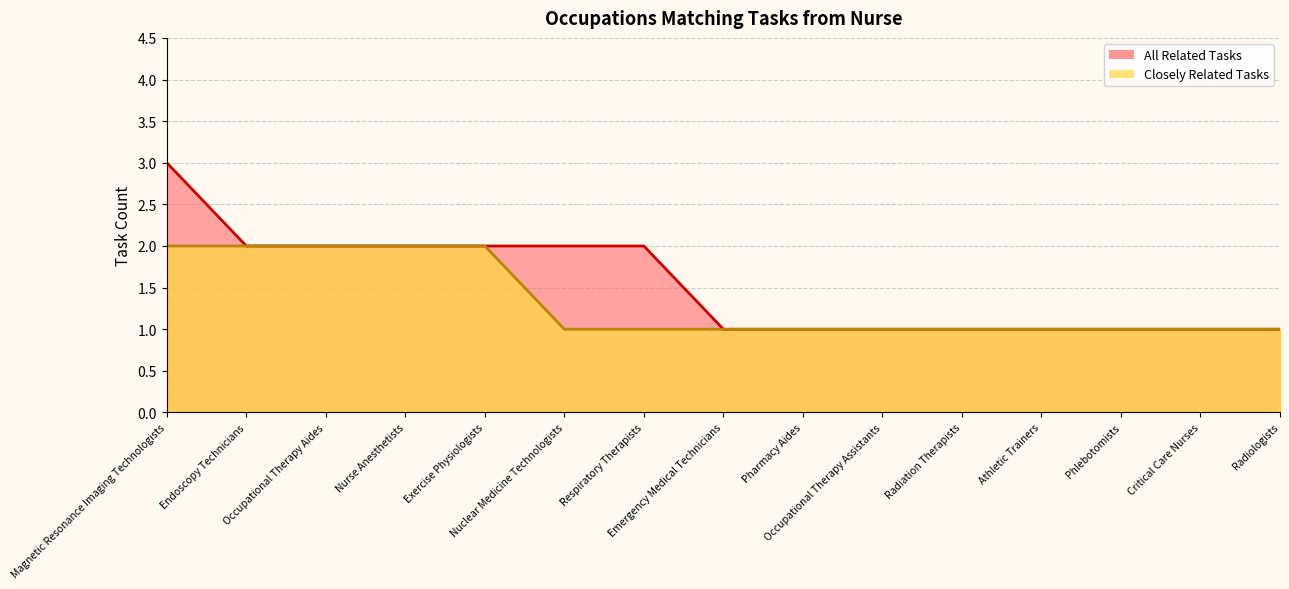

At how many categories does at least one series exceed 2?

1